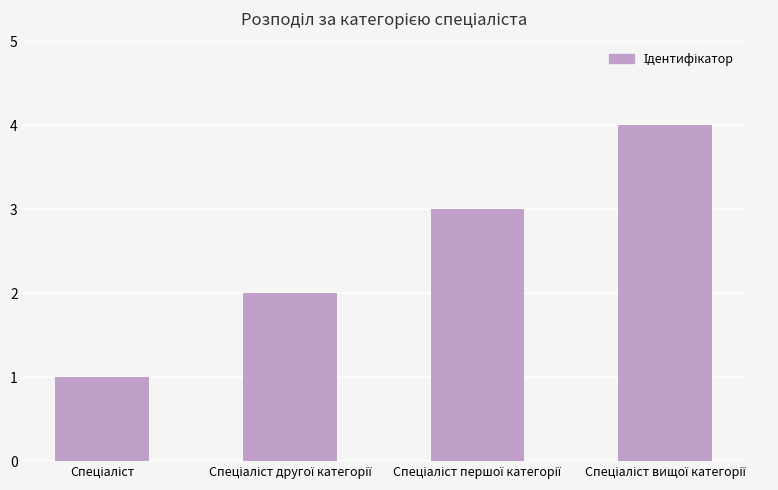

What is the sum of all values?

10